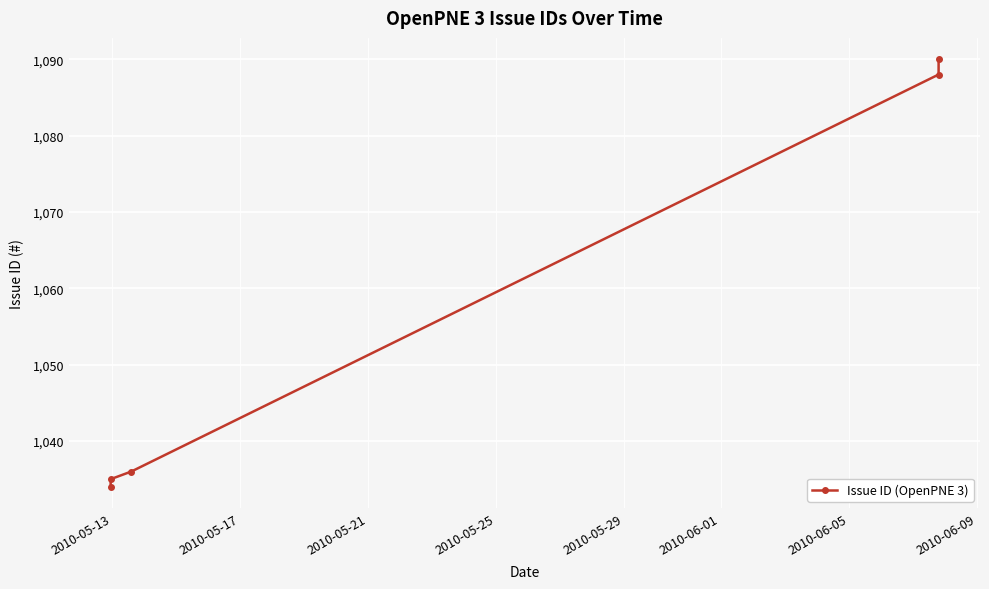

The chart shows a value of 1034 at 2010-05-13. True or false?

True